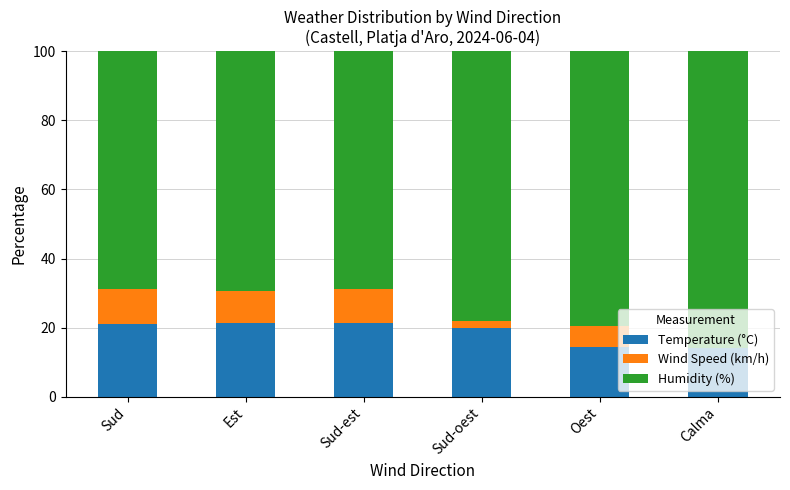

What is the highest value of the Temperature (°C) series?

21.4